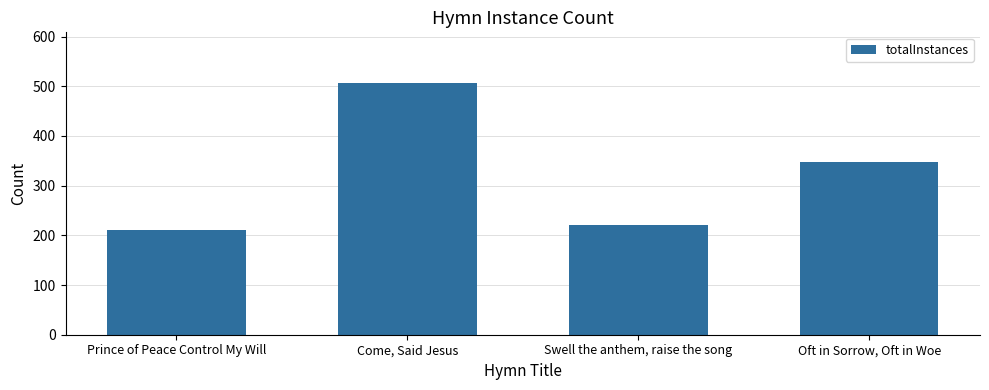

Rank the categories by value from highest to lowest.

Come, Said Jesus, Oft in Sorrow, Oft in Woe, Swell the anthem, raise the song, Prince of Peace Control My Will